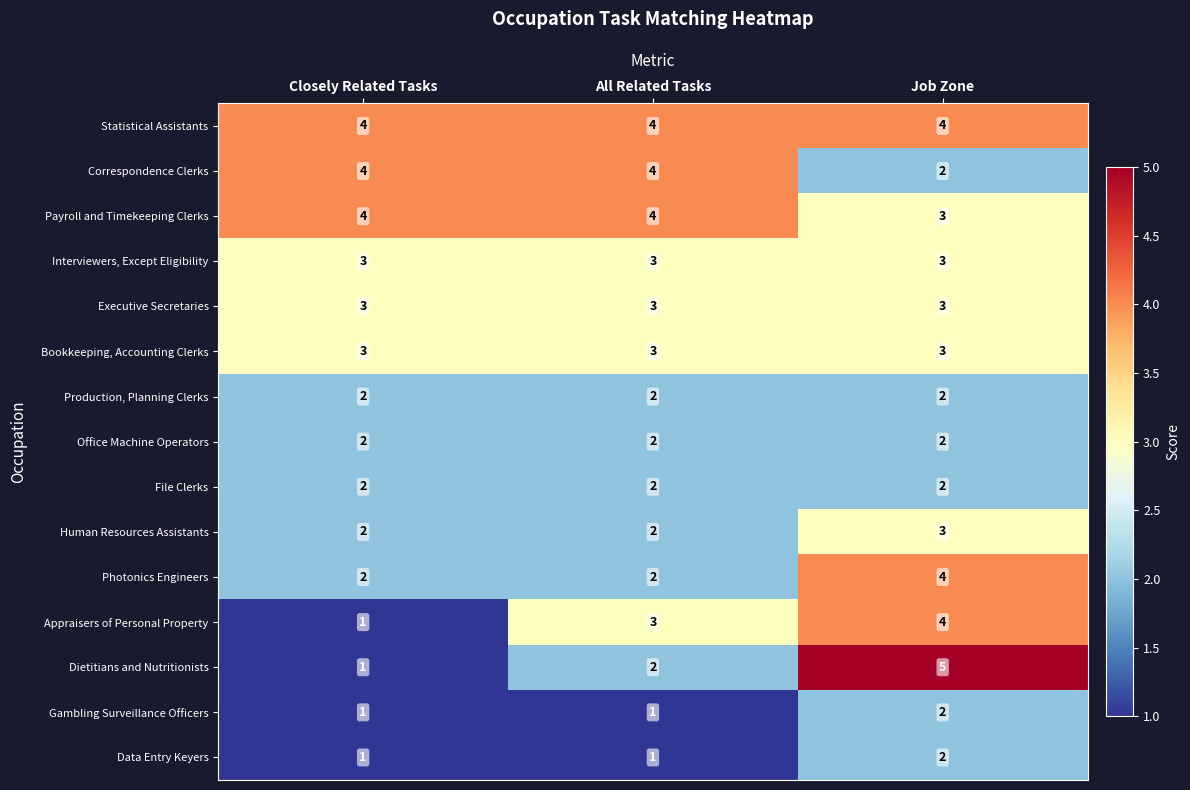

What is the total value across all series at Job Zone?

44